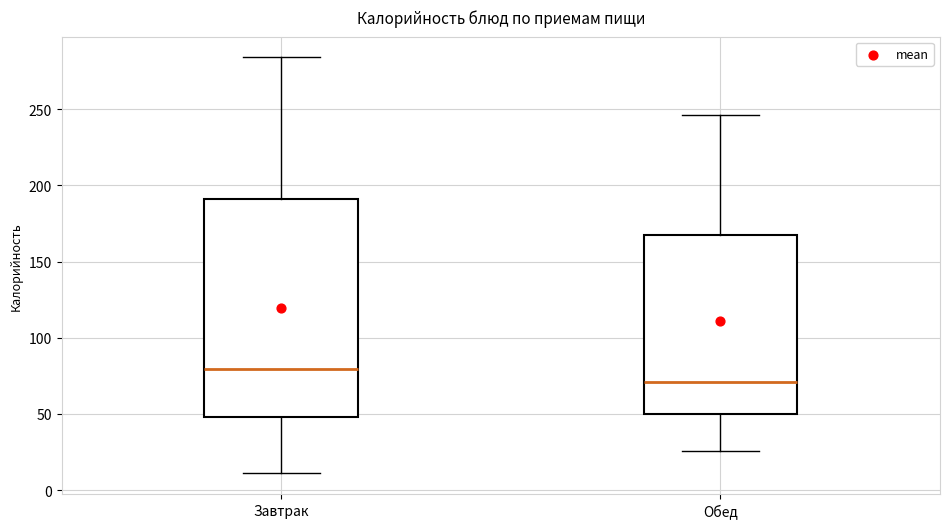

Reading left to right, transcribe this box plot: for each box, give where its median line is, the range the box spans, and where its two whiskers end, as read against the y-axis. The values are not printed on the chart, so give them approximately, as read against the axis.

Завтрак: median 80, box 50 to 190, whiskers 10 to 285
Обед: median 70, box 50 to 170, whiskers 25 to 245